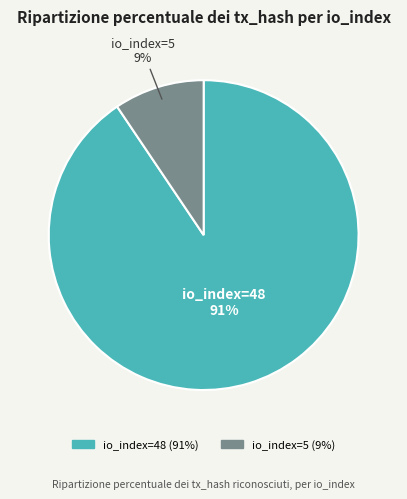

To the nearest percent, what is the combined percentage of io_index=48 and io_index=5?

100%